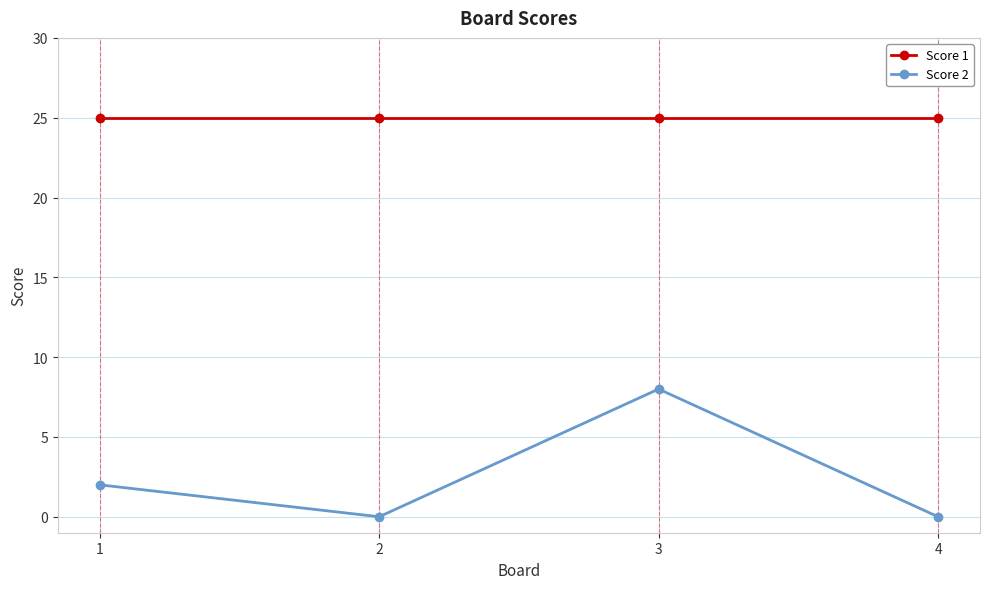

Which series has the largest range (max minus min)?

Score 2